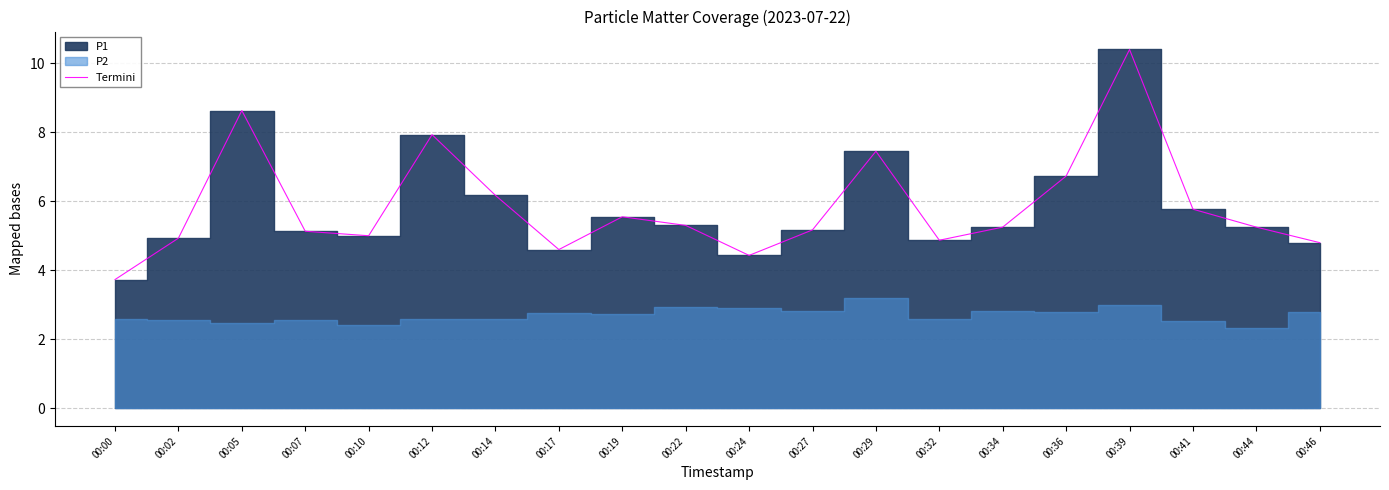

Which label corresponds to the smallest value in the chart?

00:00